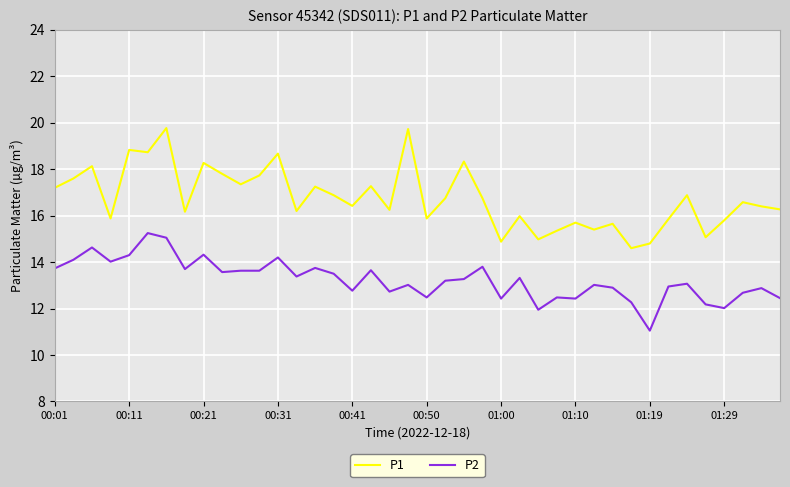

Which series has the largest total across all categories?

P1